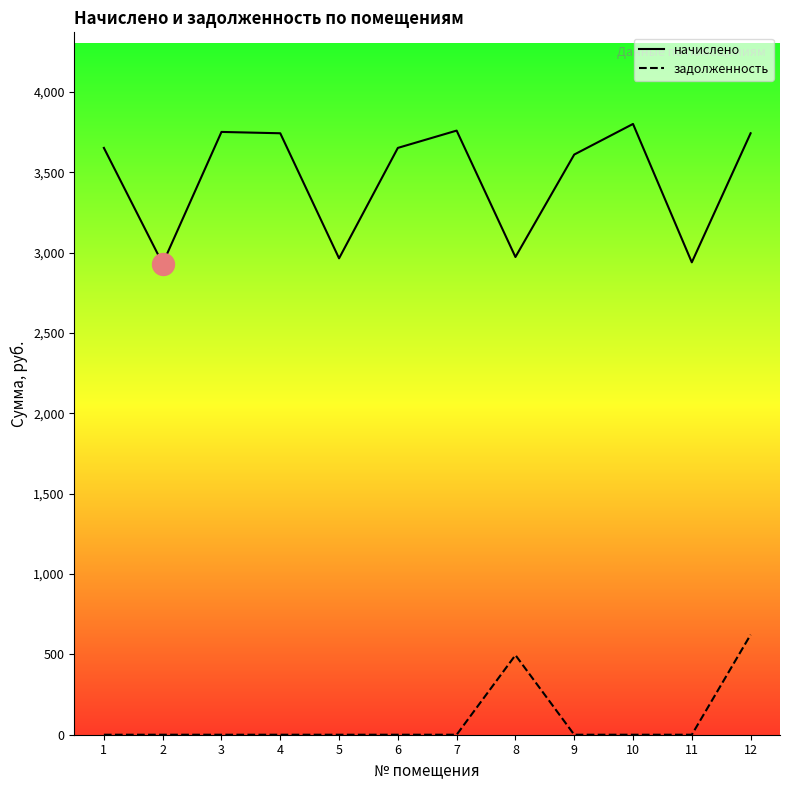

At which category is the sum across all series the highest?

12